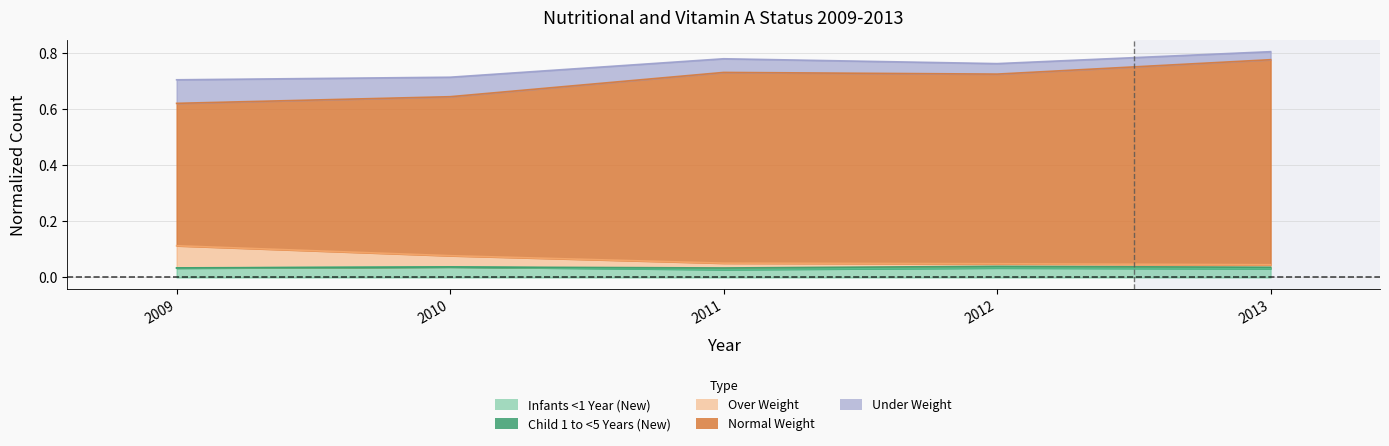

What is the maximum value for Over Weight?

0.1